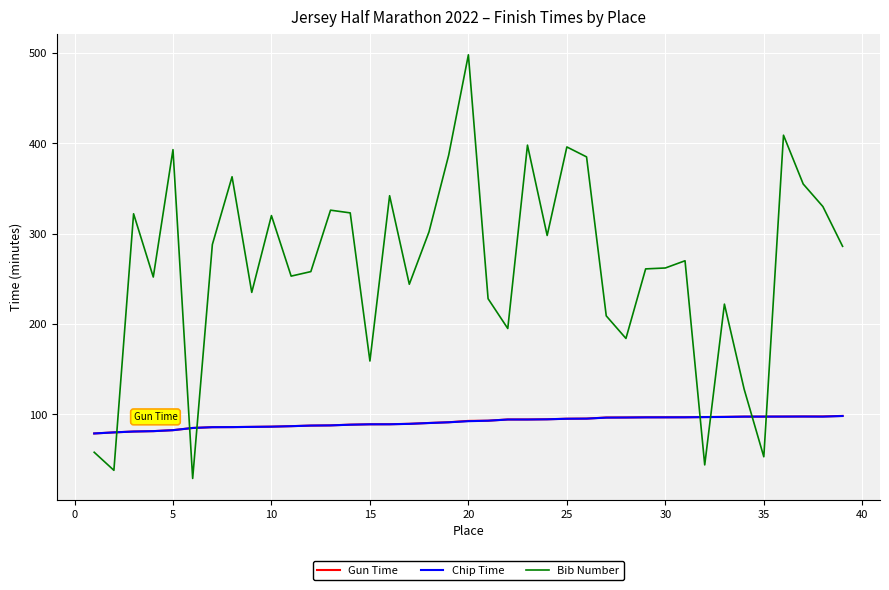

Does the chart display data point markers on the line(s)?

No